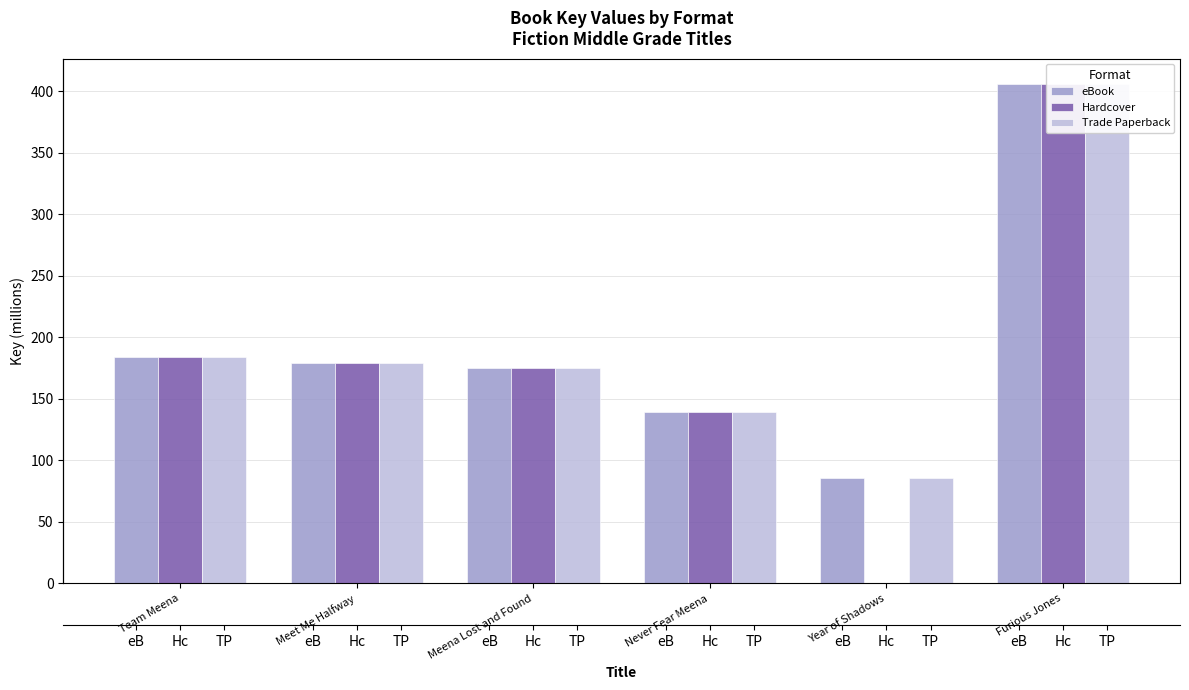

What is the lowest value of the Trade Paperback series?

85.4